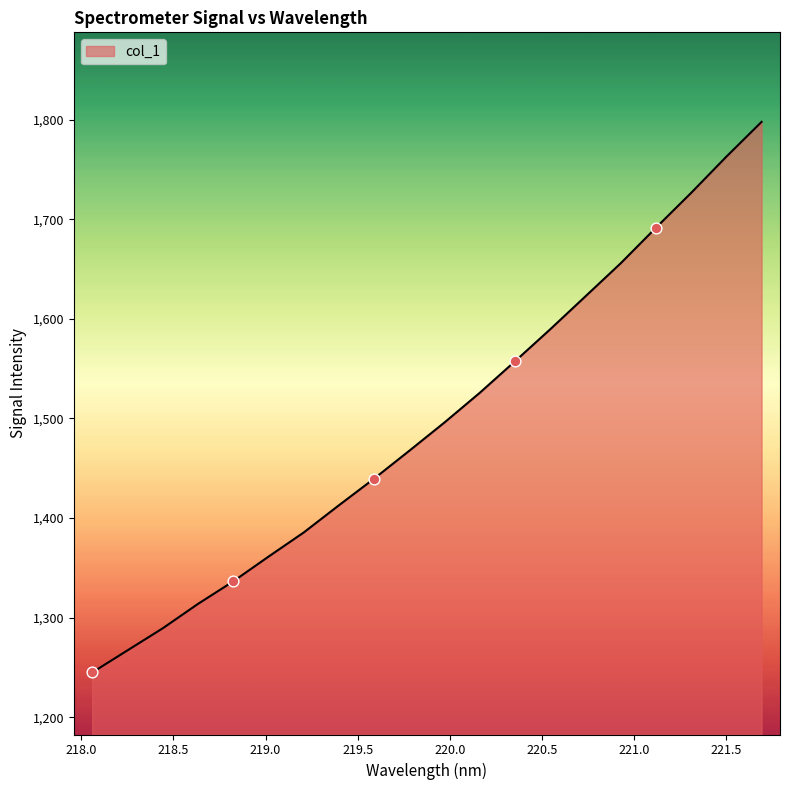

What is the smallest value displayed?

1245.0